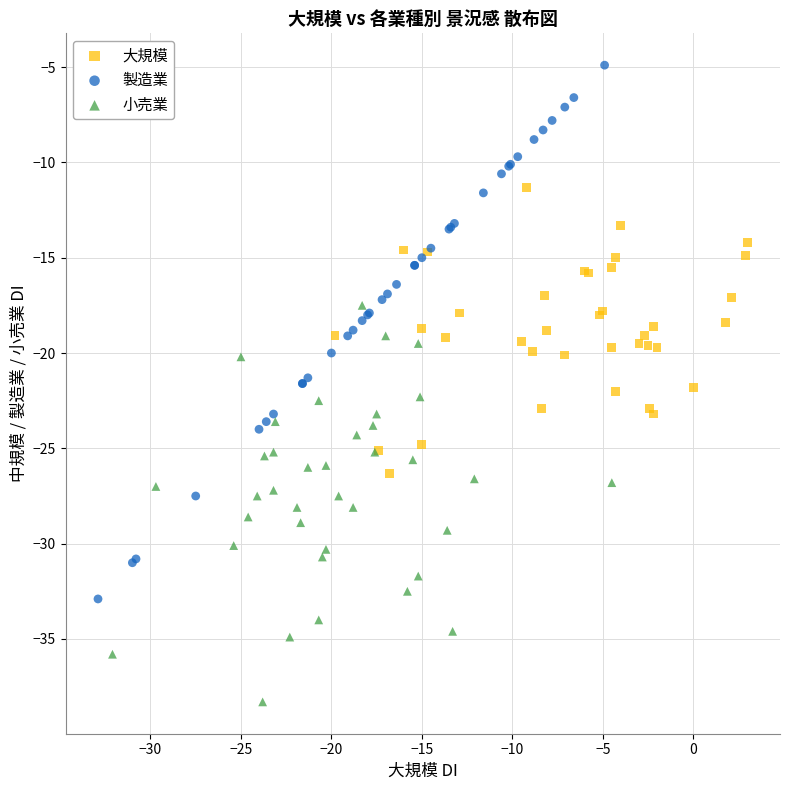

Which series reaches the maximum Y coordinate?

製造業